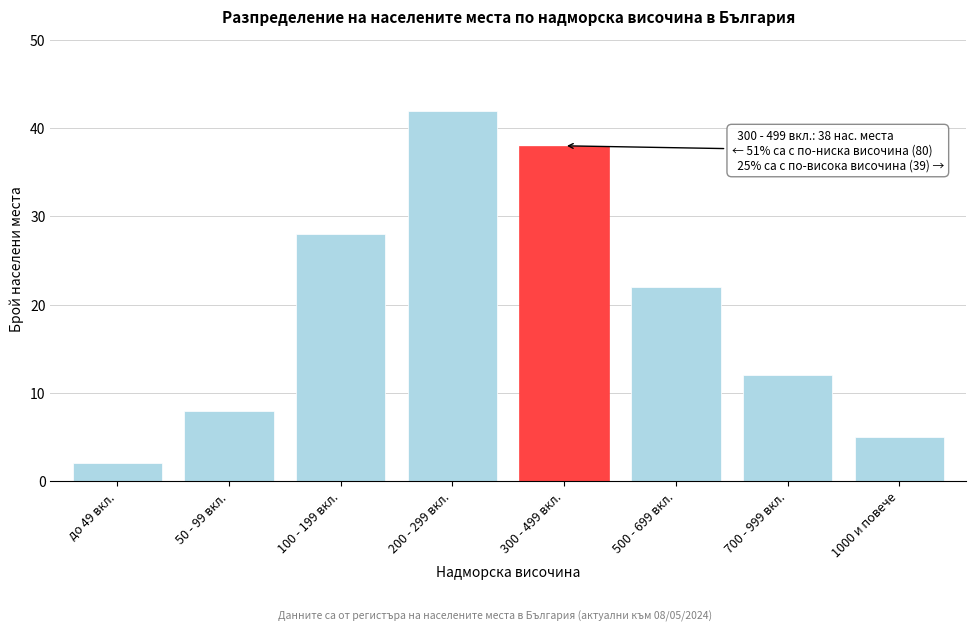

Reading right to left, extract all data points from this chart.

5	12	22	38	42	28	8	2